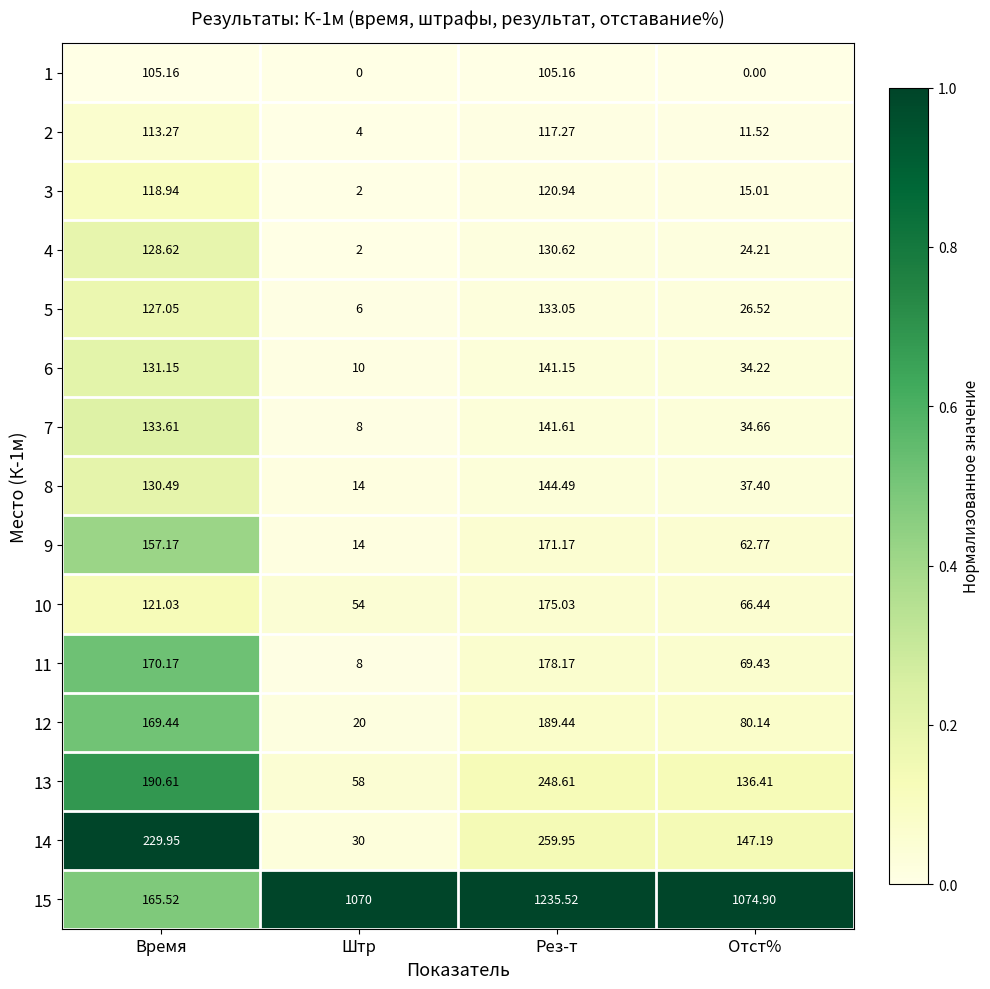

What is the total value across all series at Время?

2192.2